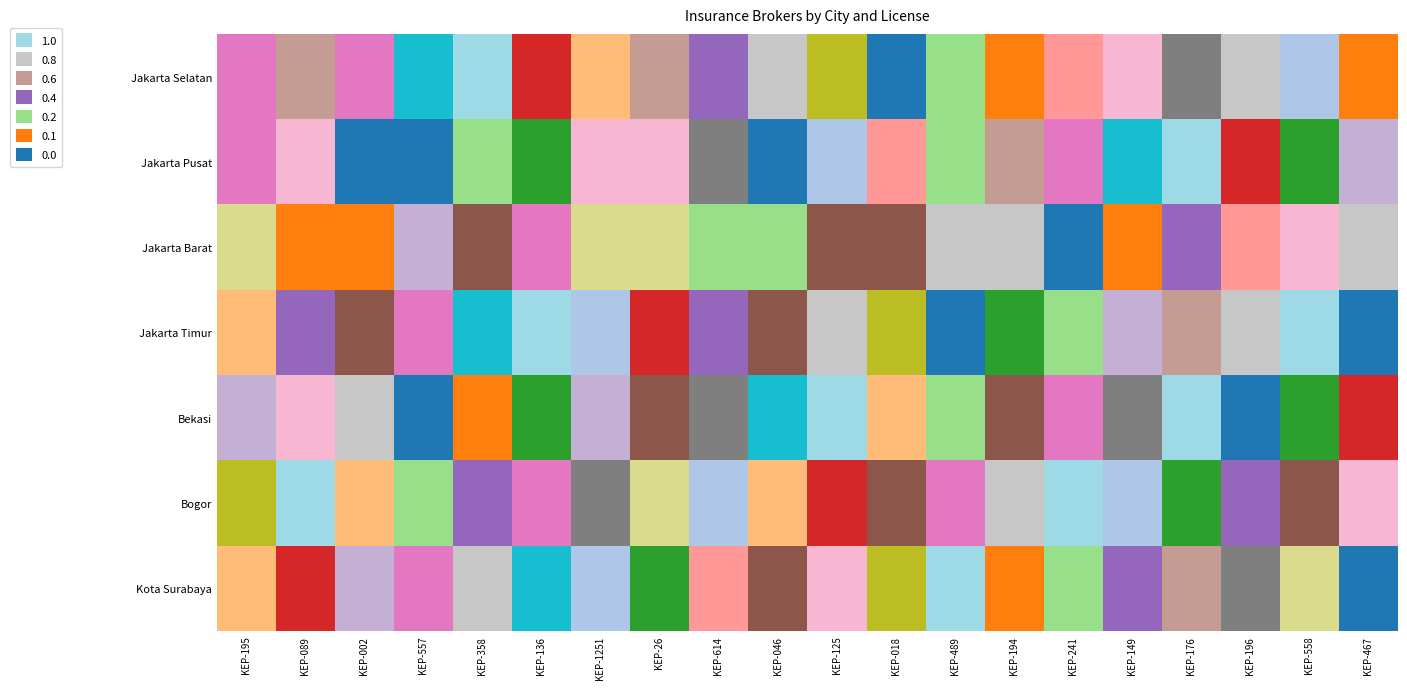

At which category is the sum across all series the highest?

KEP-176